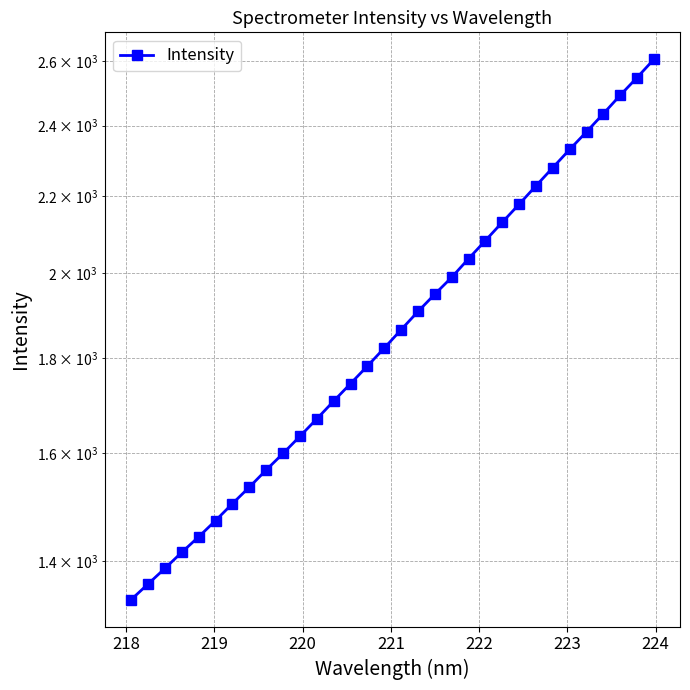

The value at 28 is 4164.1. True or false?

False